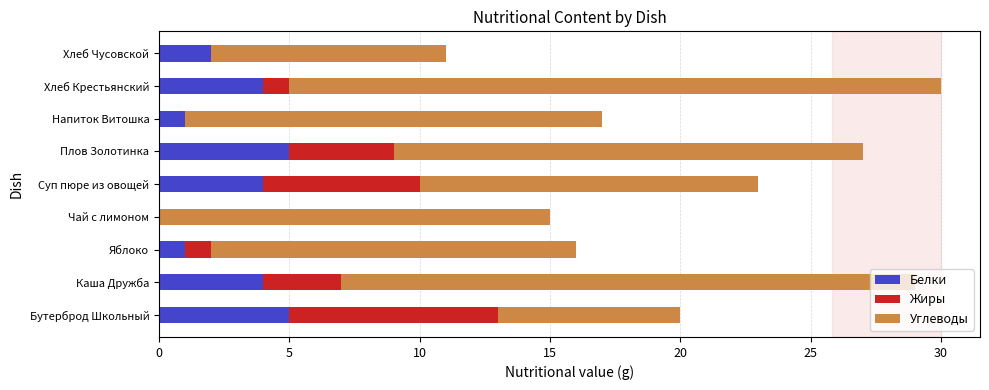

What are all the series names shown in the legend?

Белки, Жиры, Углеводы